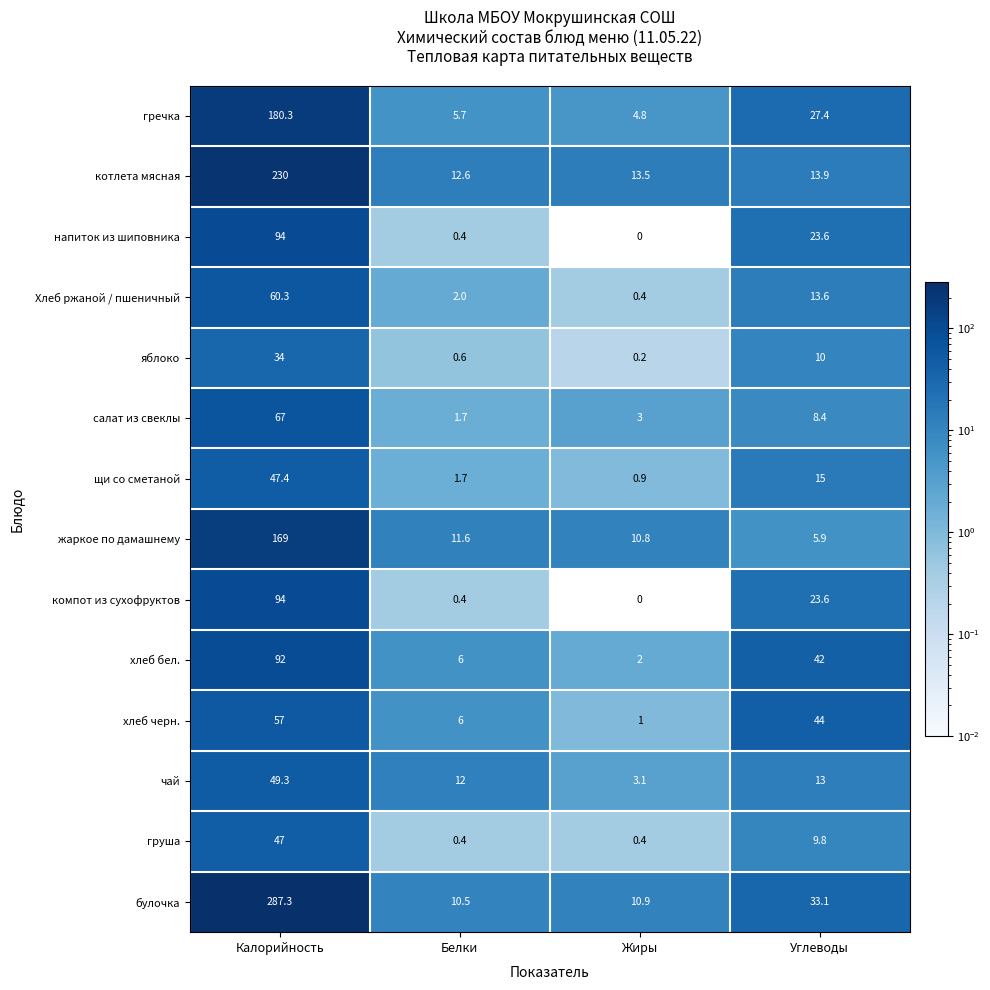

List the labels in order of булочка value, largest first.

Калорийность, Углеводы, Жиры, Белки